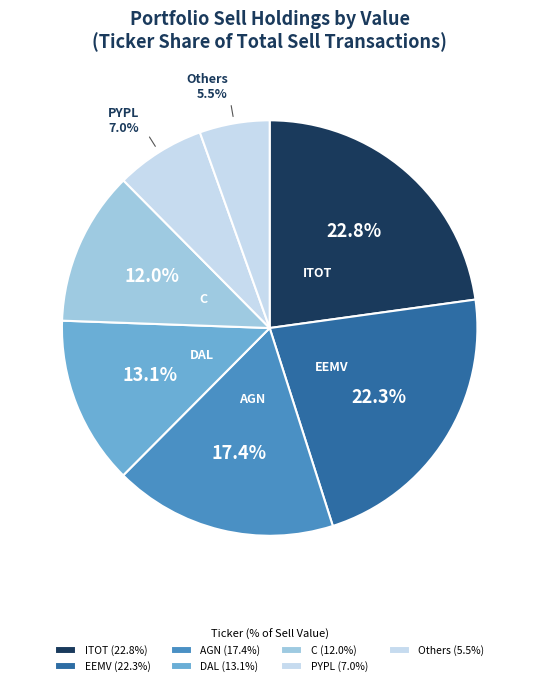

Which has a higher value, Others or C?

C